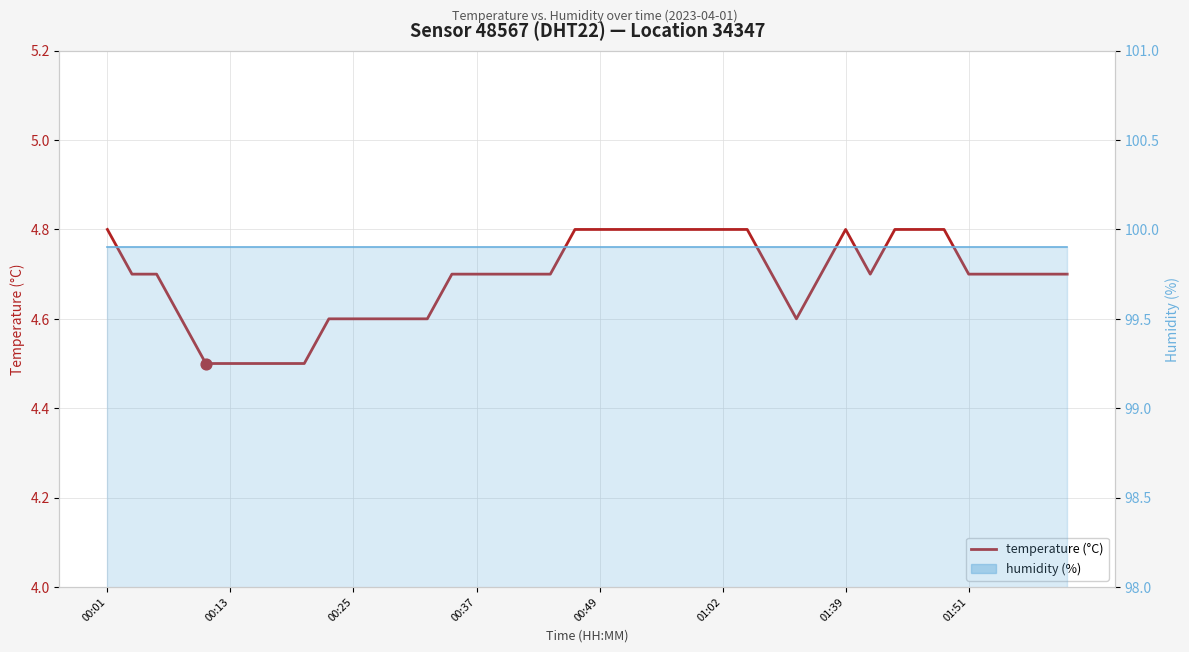

Which series reaches the minimum Y coordinate?

temperature